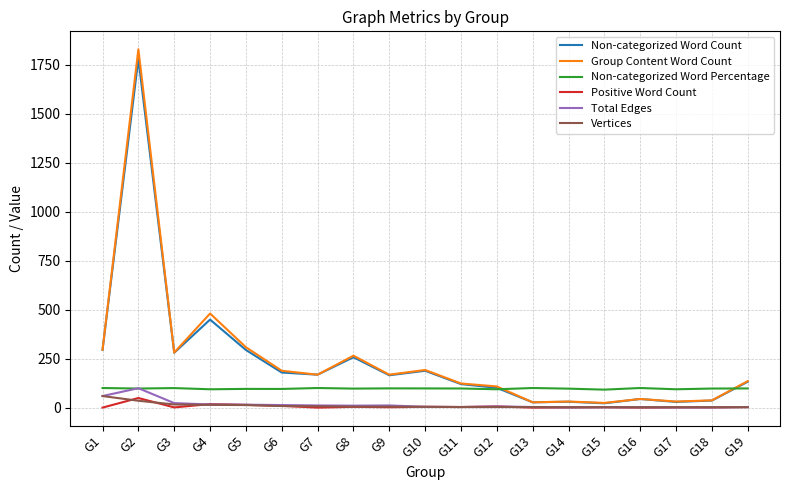

Which series has the largest range (max minus min)?

Group Content Word Count